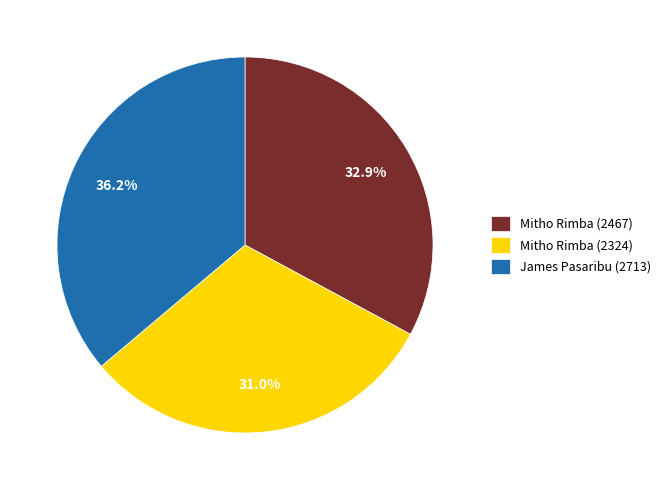

True or false: James Pasaribu (2713) accounts for 36% of the total.

True